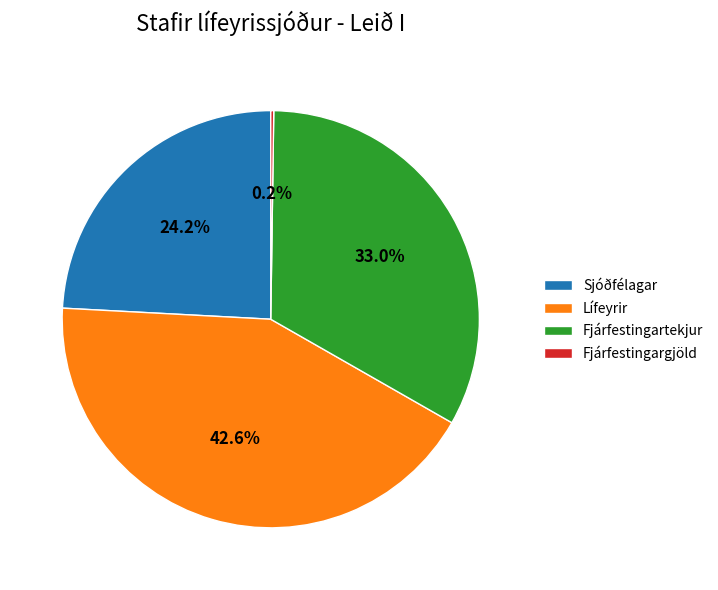

What portion of the pie excludes Lífeyrir?

57.4%